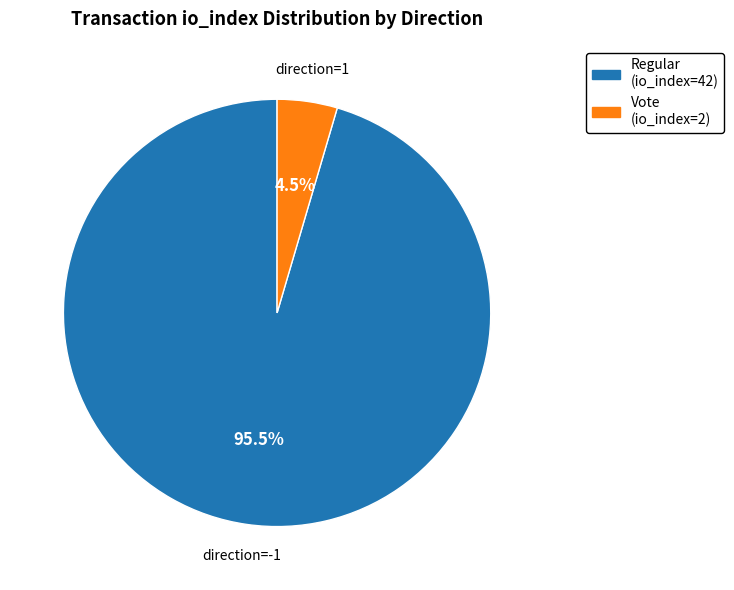

How many segments does this pie chart have?

2